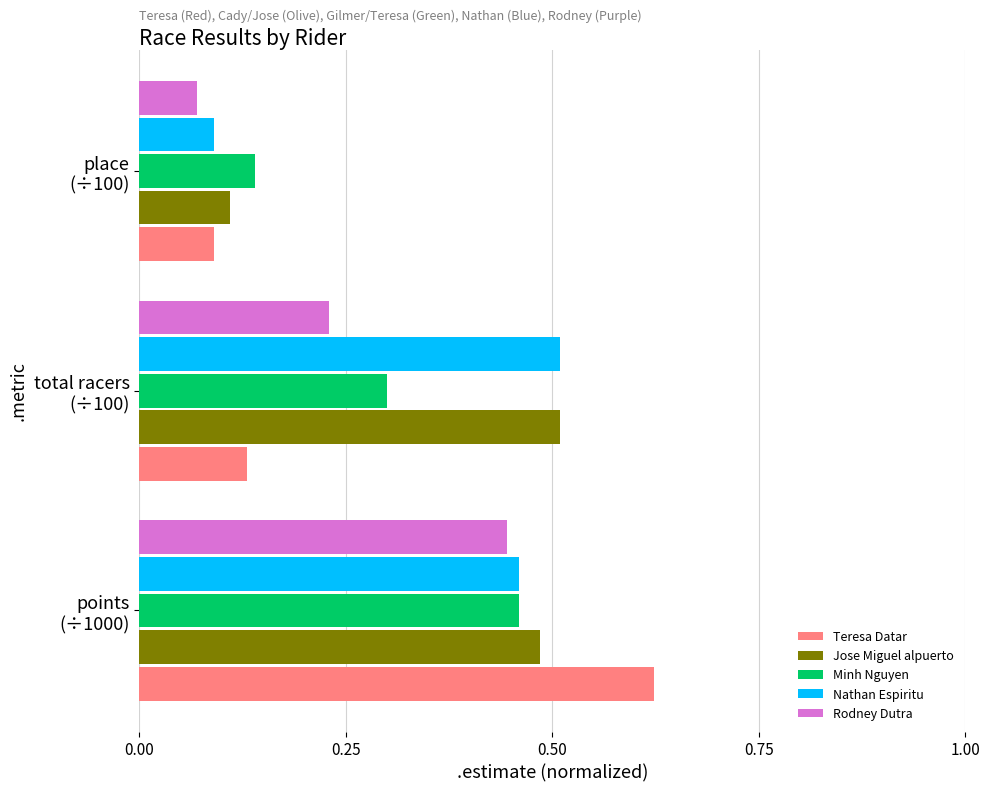

What is the sum of all Nathan Espiritu values?

1.1